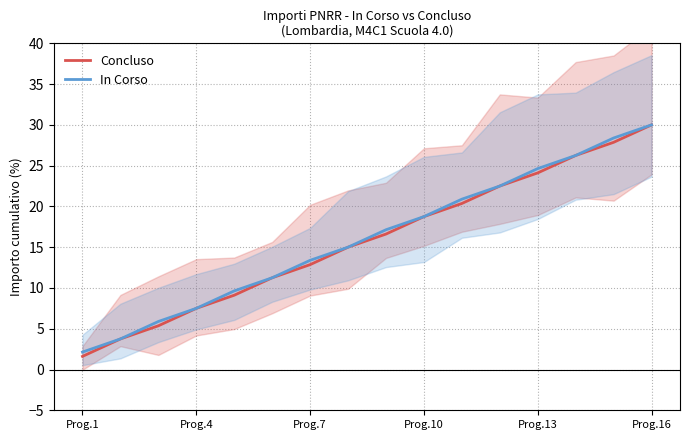

Reading right to left, extract all data points from this chart.

Concluso: 30.0	27.9	26.2	24.1	22.5	20.4	18.8	16.6	15.0	12.9	11.2	9.1	7.5	5.4	3.8	1.6
In Corso: 30.0	28.4	26.2	24.6	22.5	20.9	18.8	17.1	15.0	13.4	11.2	9.6	7.5	5.9	3.8	2.1